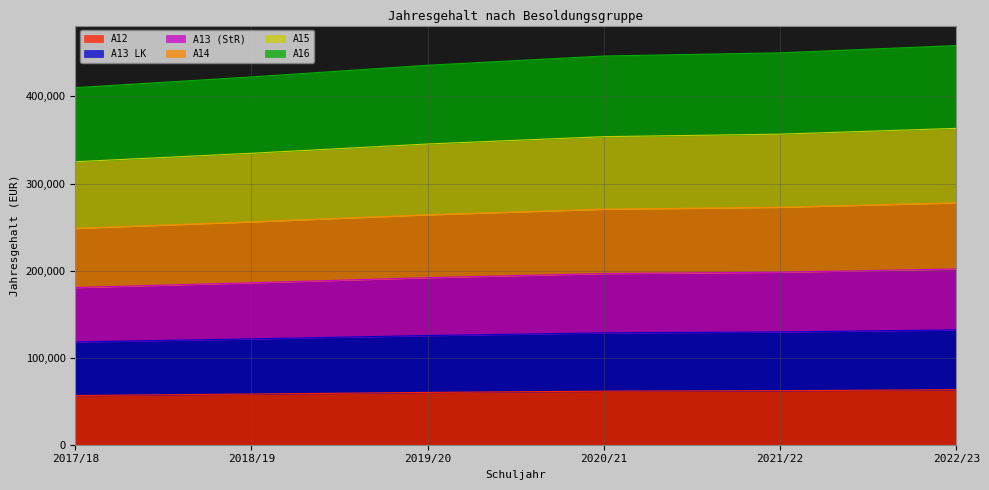

What position from the left is 2018/19?

2